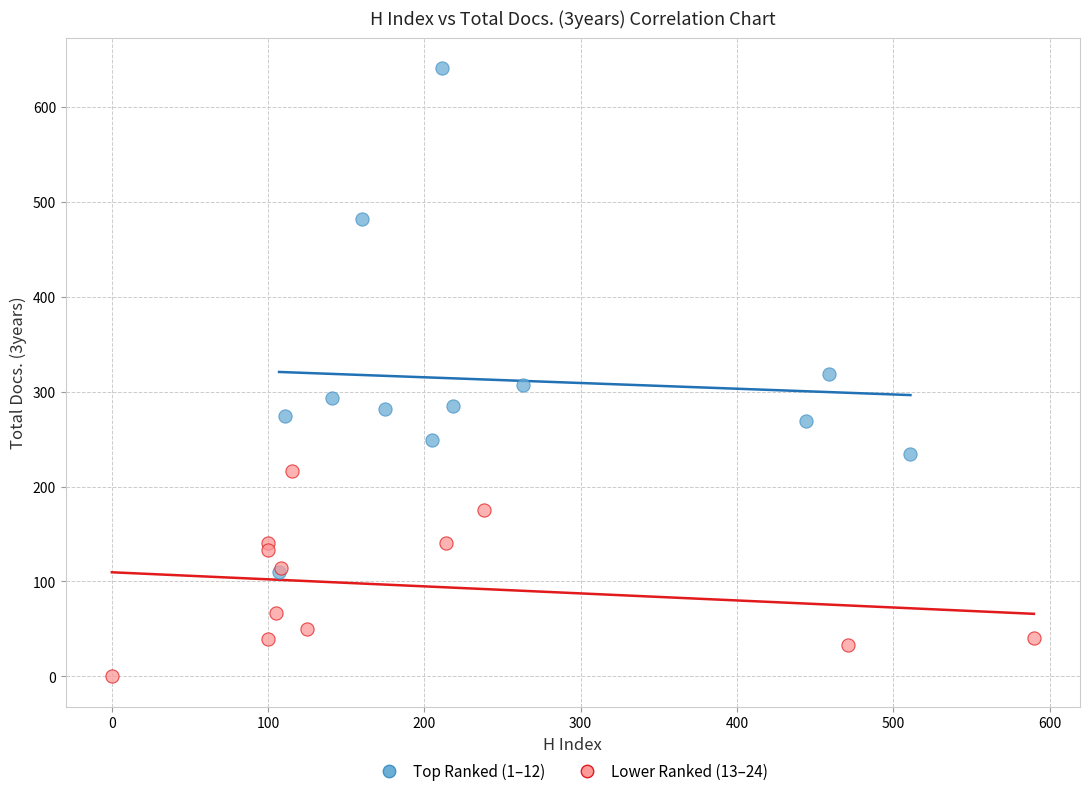

Which series contains the highest Y value?

Top Ranked (1–12)